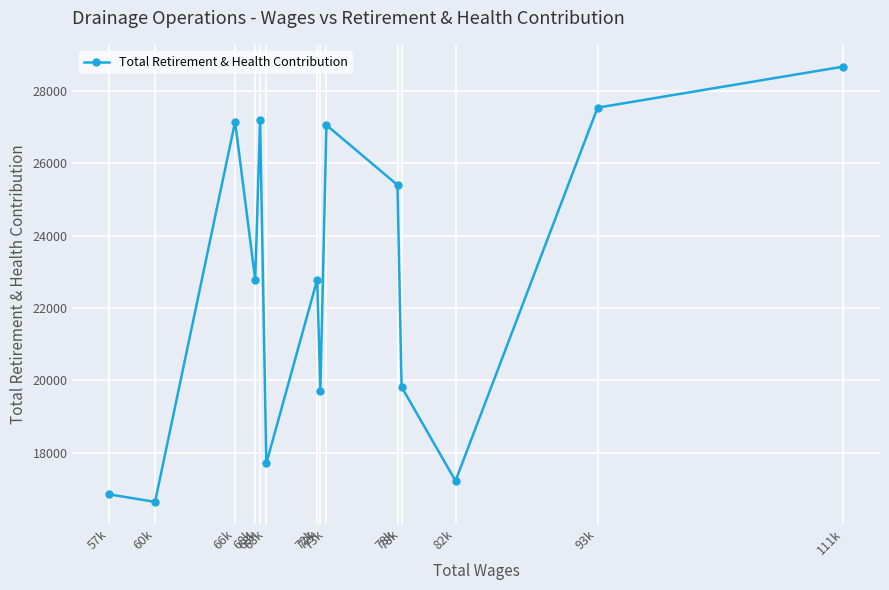

Does the chart display data point markers on the line(s)?

Yes